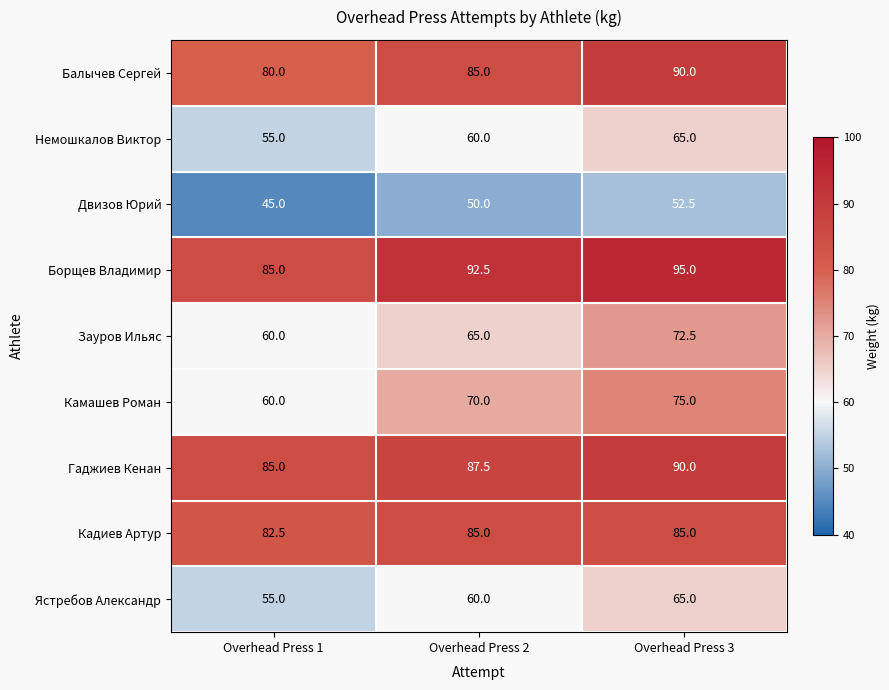

At which label does Балычев Сергей reach its minimum?

Overhead Press 1